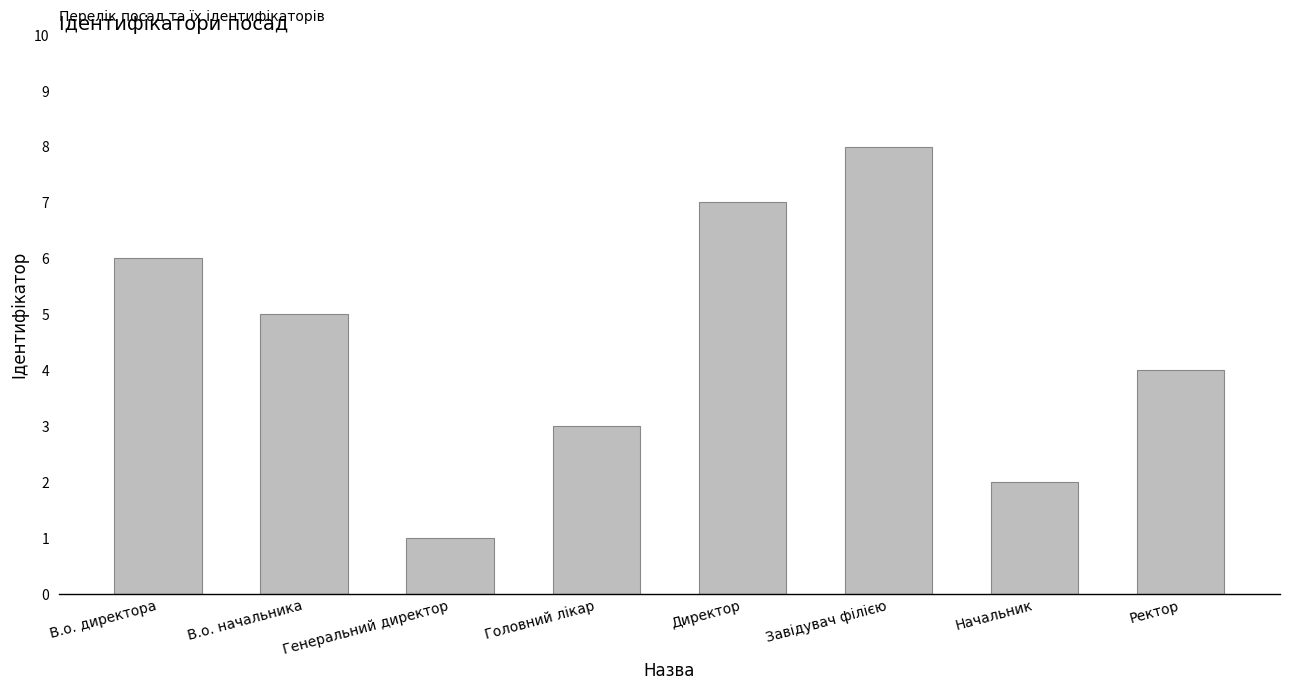

What is the change in value from В.о. начальника to Ректор?

-1